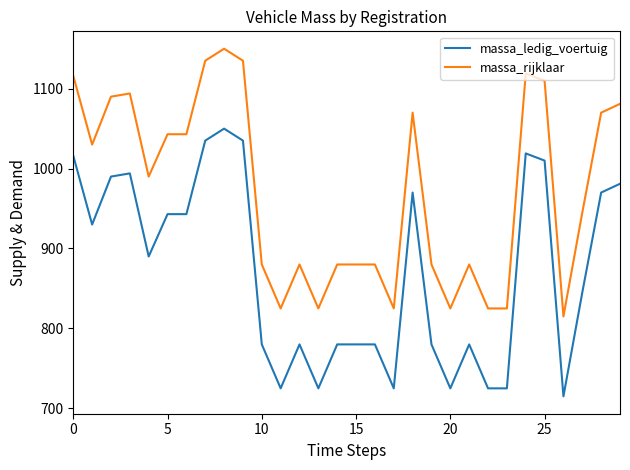

What is the sum of all massa_rijklaar values?

29146